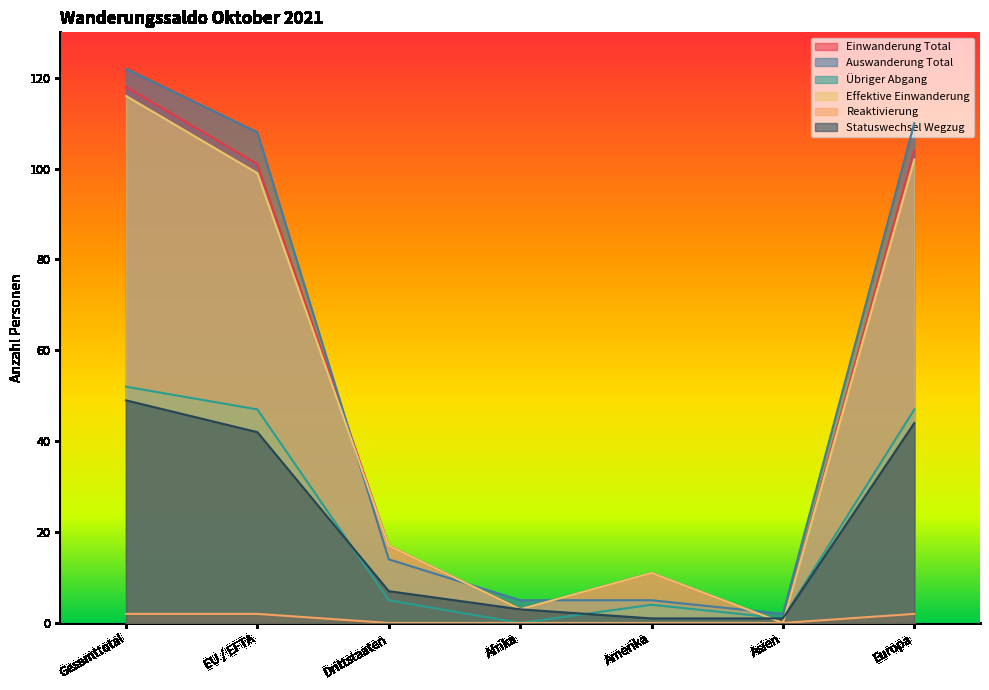

What position from the left is Asien?

6